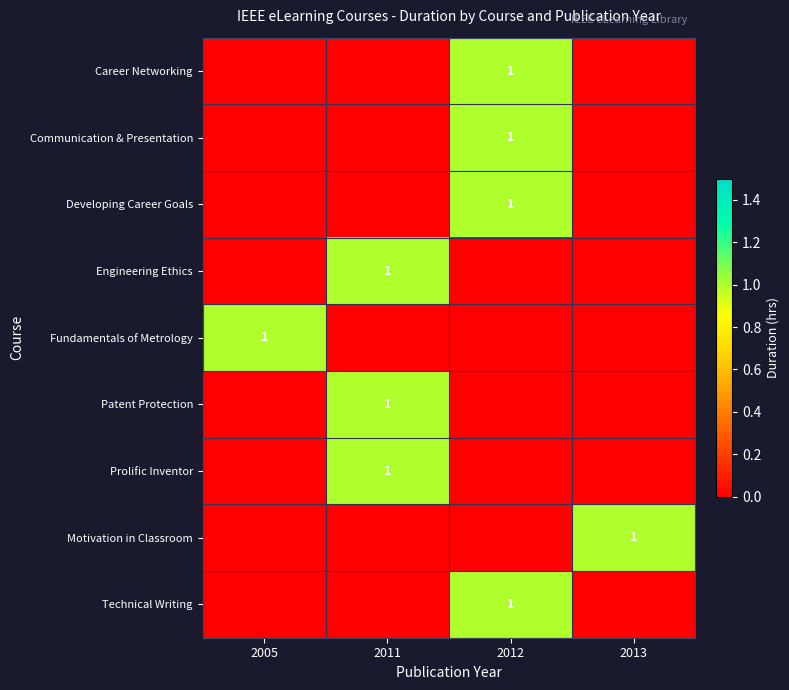

Which label corresponds to the smallest value in the chart?

2005